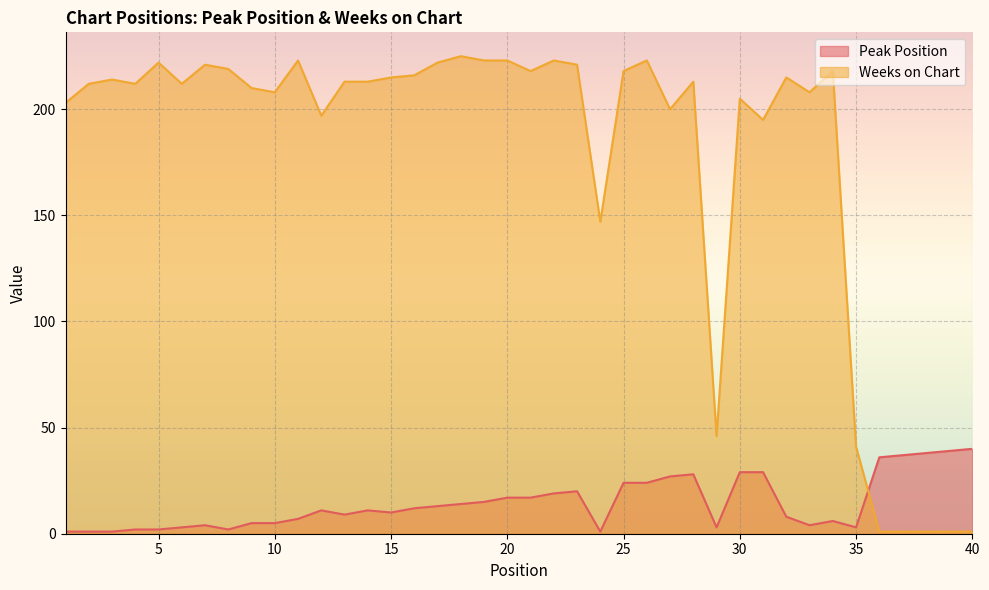

At which category does the chart reach its minimum across all series?

1